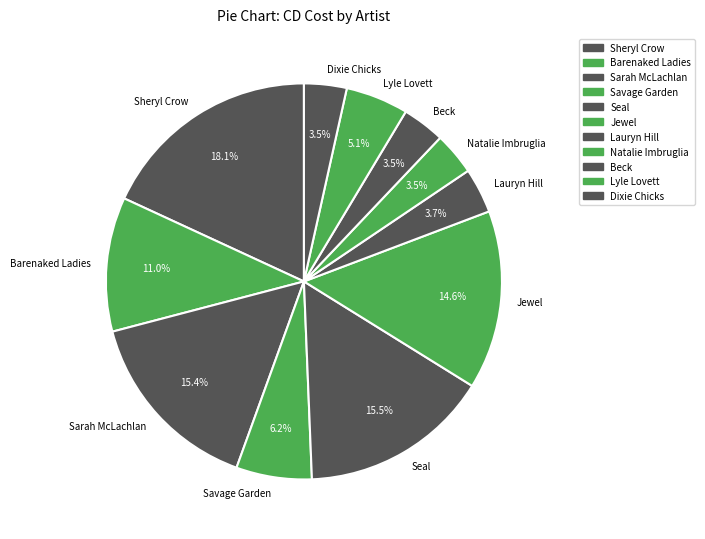

Which category has the biggest portion of the pie?

Sheryl Crow